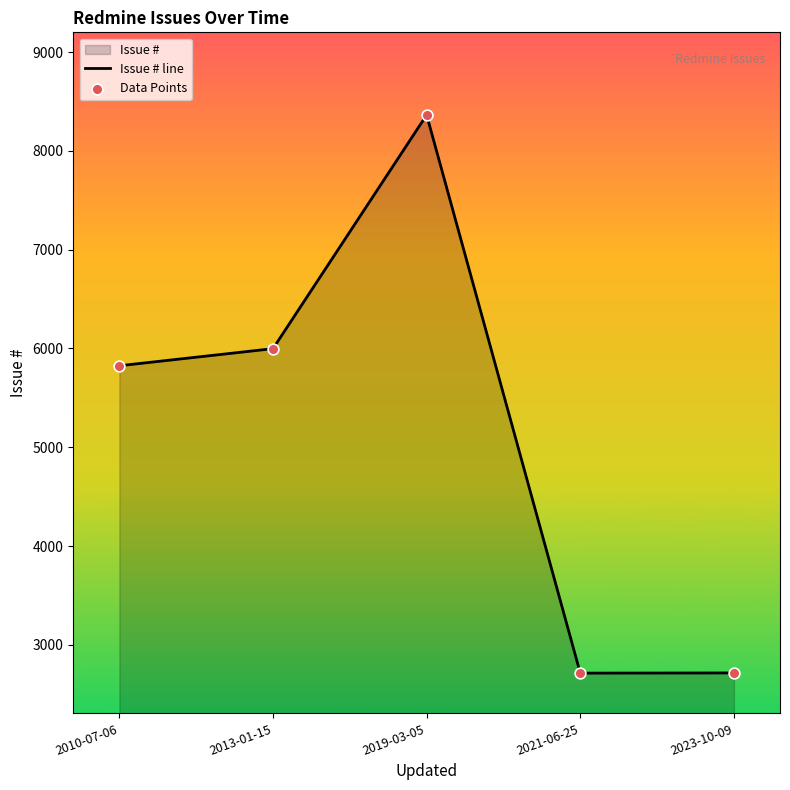

Which has a higher value, 2023-10-09 or 2021-06-25?

2023-10-09